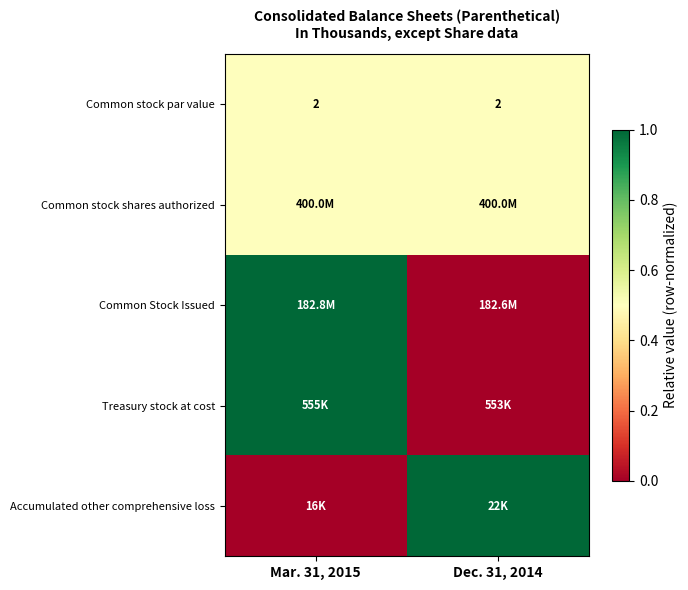

Which has a higher value, Mar. 31, 2015 or Dec. 31, 2014?

Mar. 31, 2015